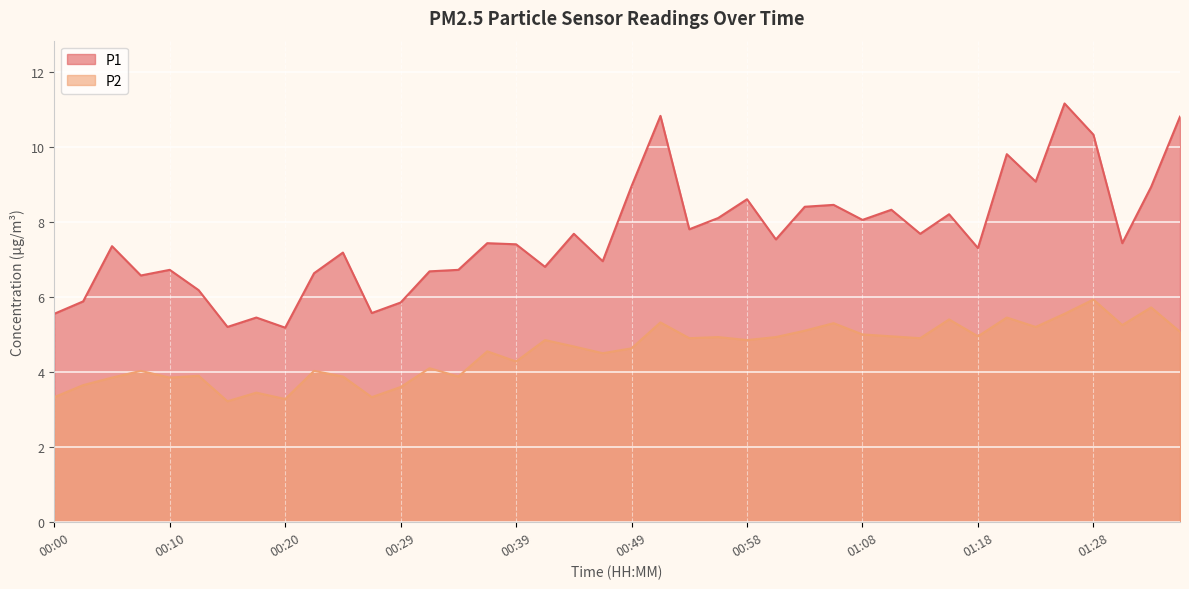

Which category has the lowest value across all series?

00:15